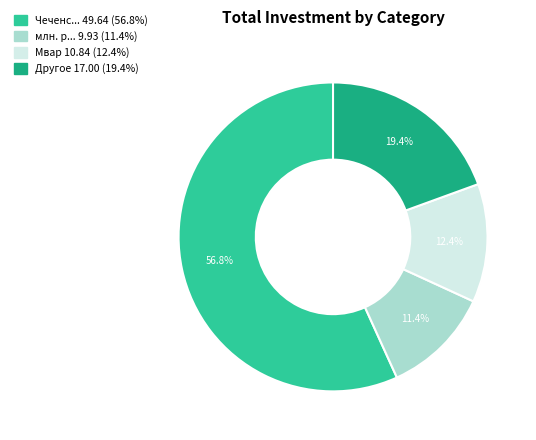

Is there a majority slice in this chart?

Yes